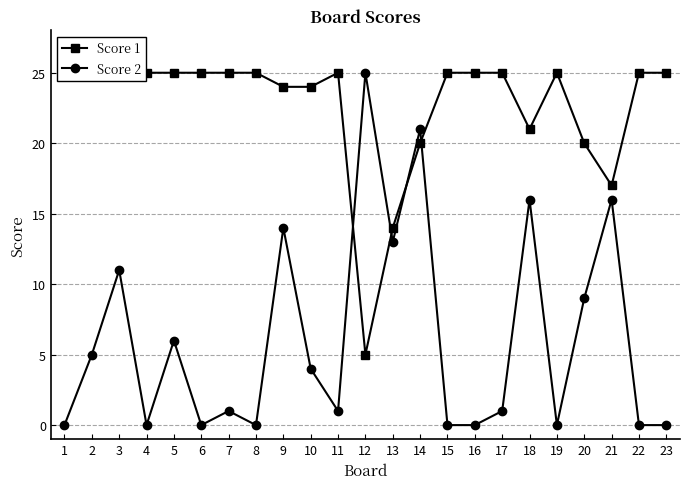

Reading right to left, list all the values displayed in this chart.

Score 1: 25	25	17	20	25	21	25	25	25	20	14	5	25	24	24	25	25	25	25	25	25	25	25
Score 2: 0	0	16	9	0	16	1	0	0	21	13	25	1	4	14	0	1	0	6	0	11	5	0